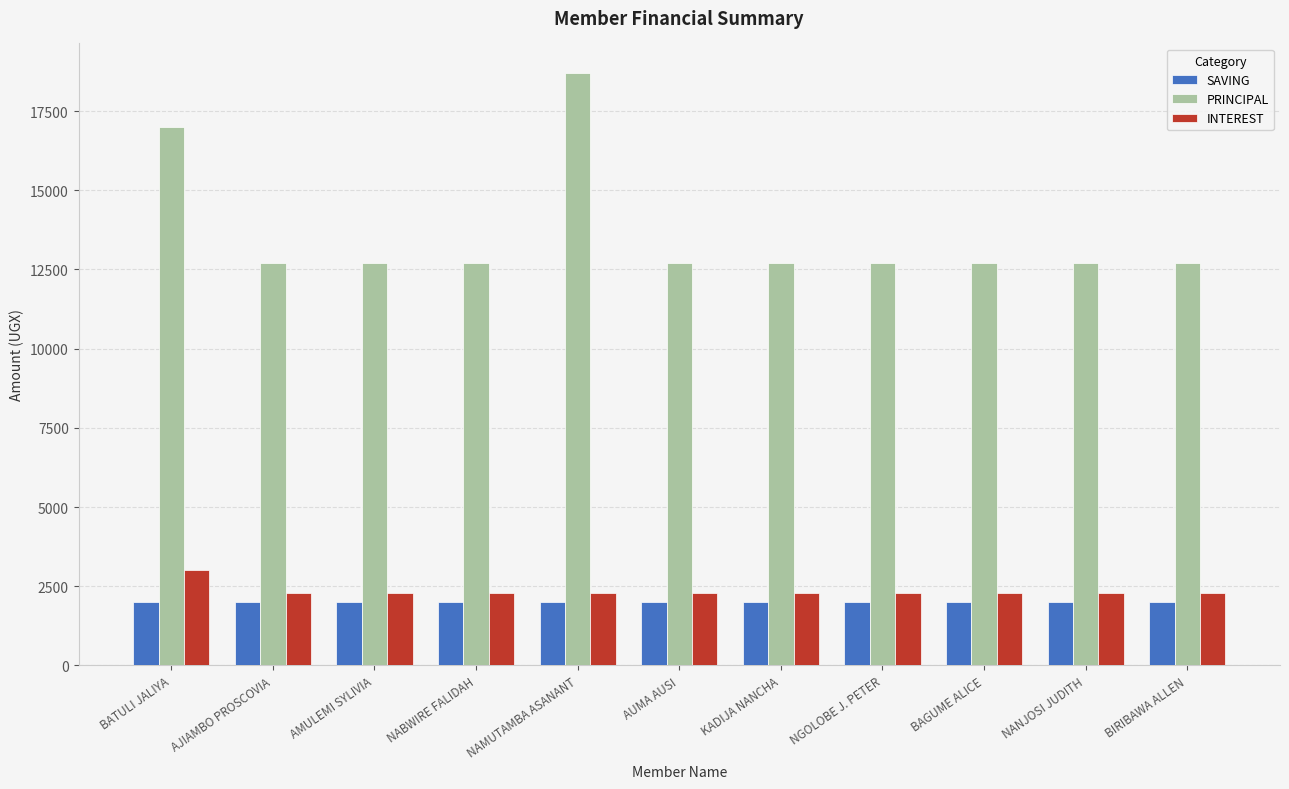

Is the value of PRINCIPAL at NGOLOBE J. PETER greater than the value of INTEREST at NAMUTAMBA ASANANT?

Yes